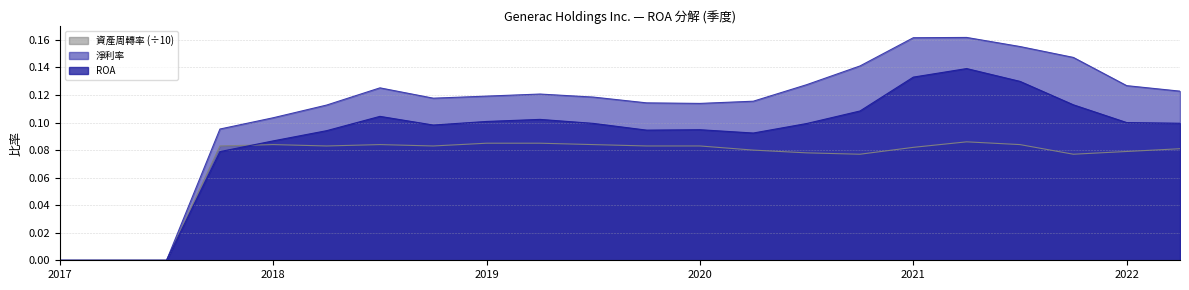

What is the total value across all series at 2018-06-30?

0.3